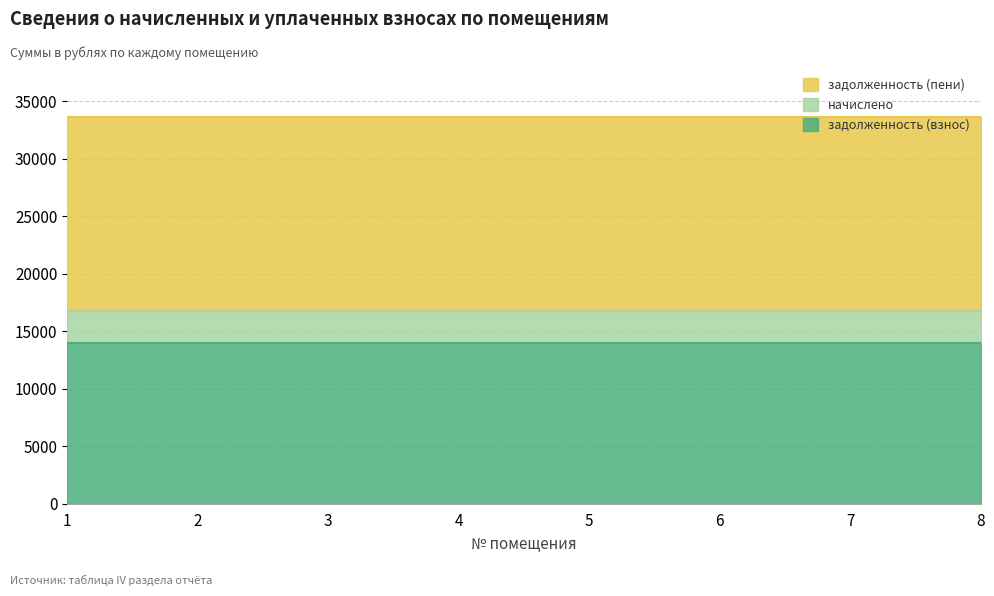

What is the difference between the highest and lowest values at 5?

14021.3